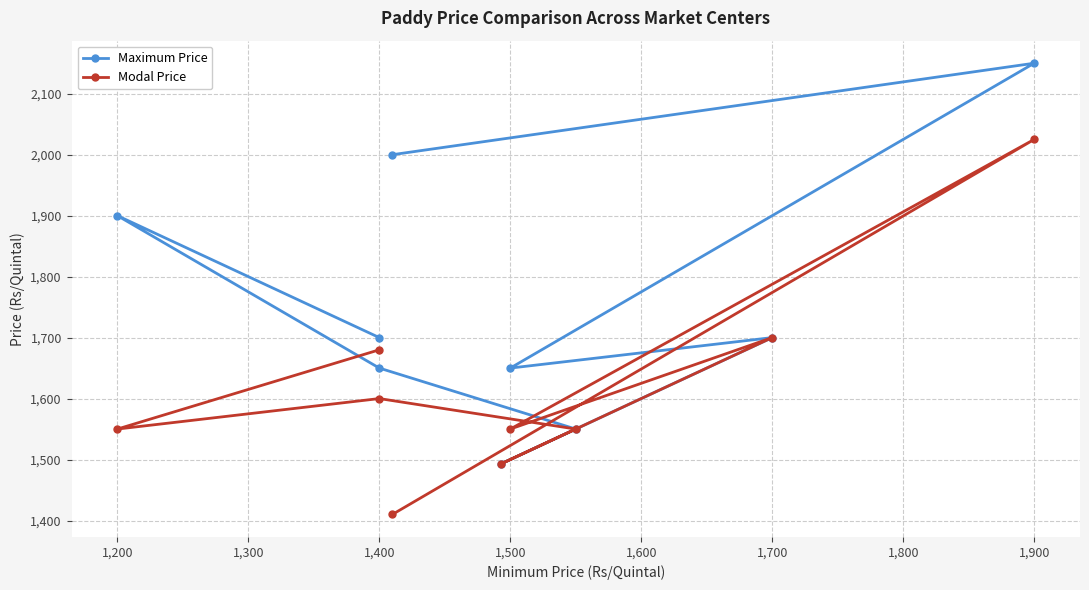

How many distinct data groups are displayed?

2